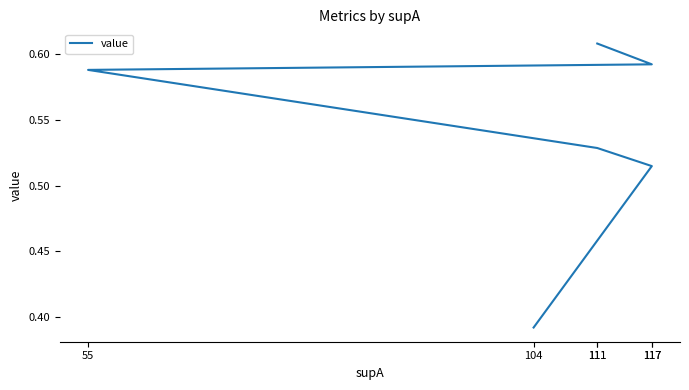

Reading left to right, what are all the values shown in this chart?

111=0.6	117=0.6	55=0.6	111=0.5	117=0.5	104=0.4